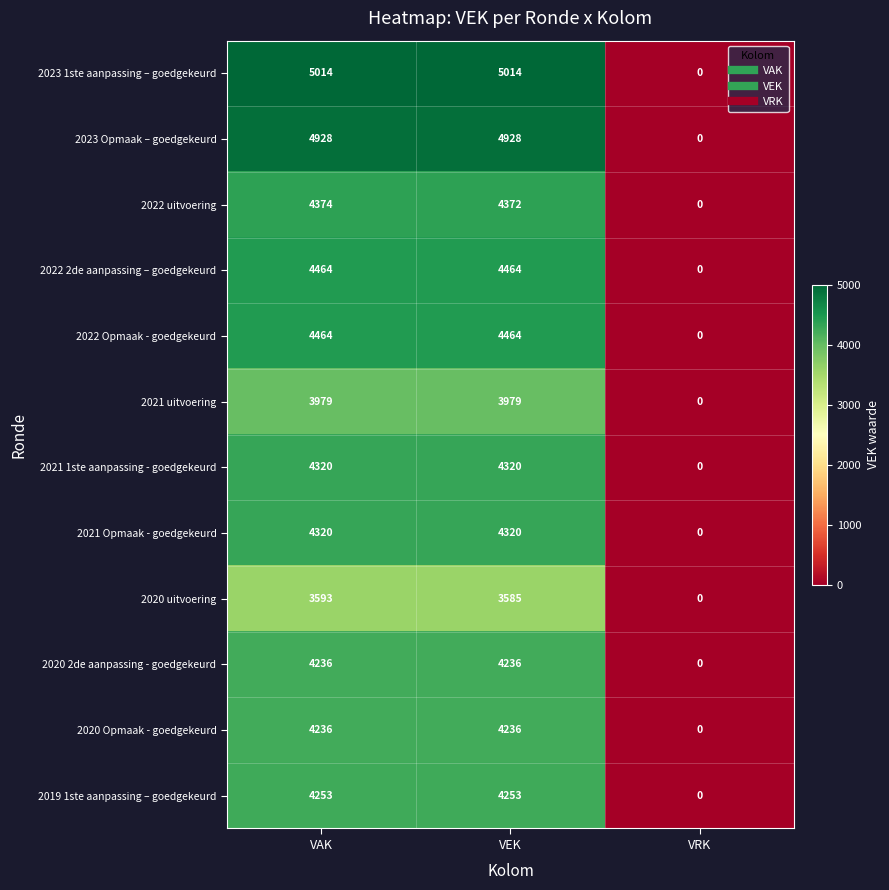

What is the sum of all 2023 1ste aanpassing – goedgekeurd values?

10028